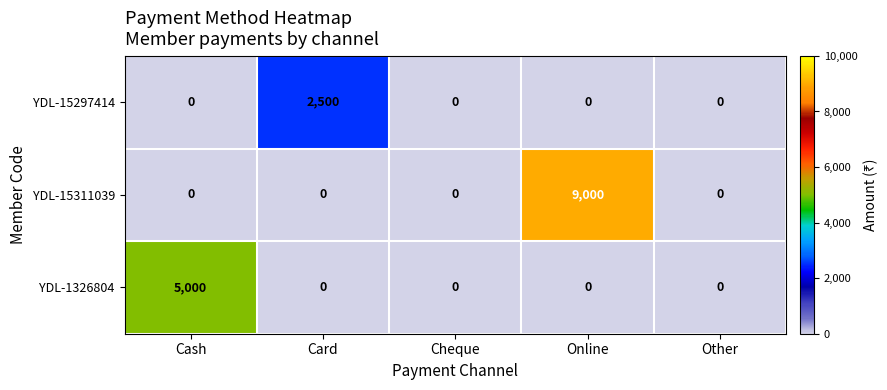

Count the number of data series in this chart.

3